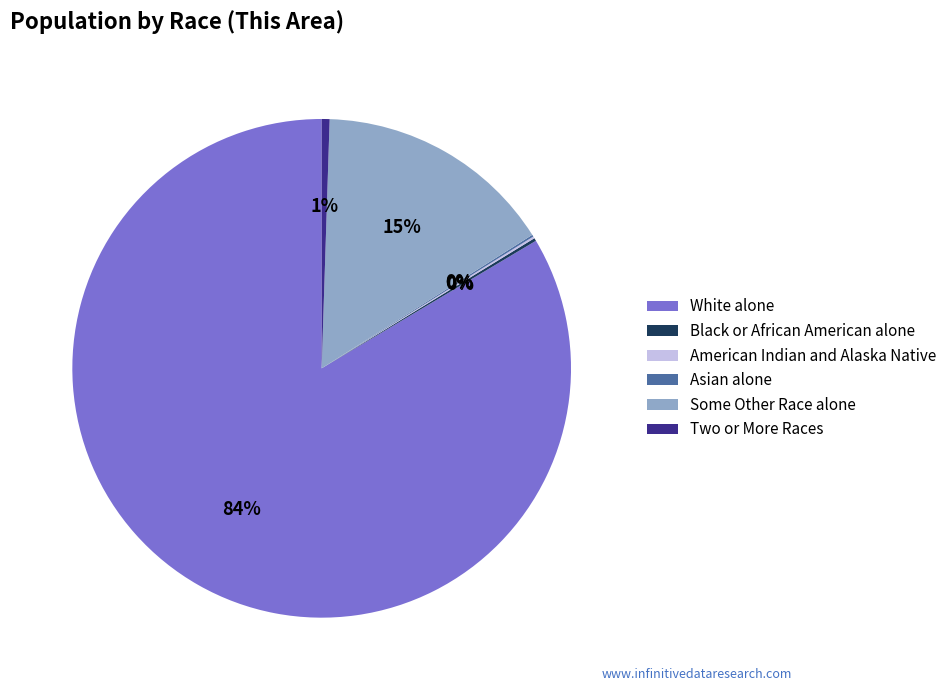

Which has a higher value, Two or More Races or Some Other Race alone?

Some Other Race alone